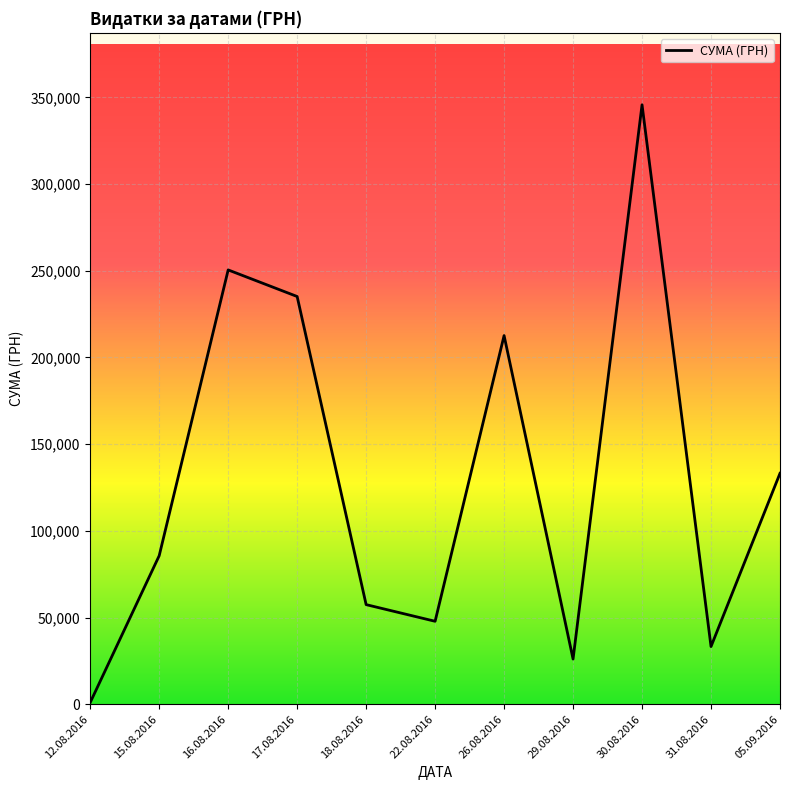

At which label is the value closest to 173342?

26.08.2016